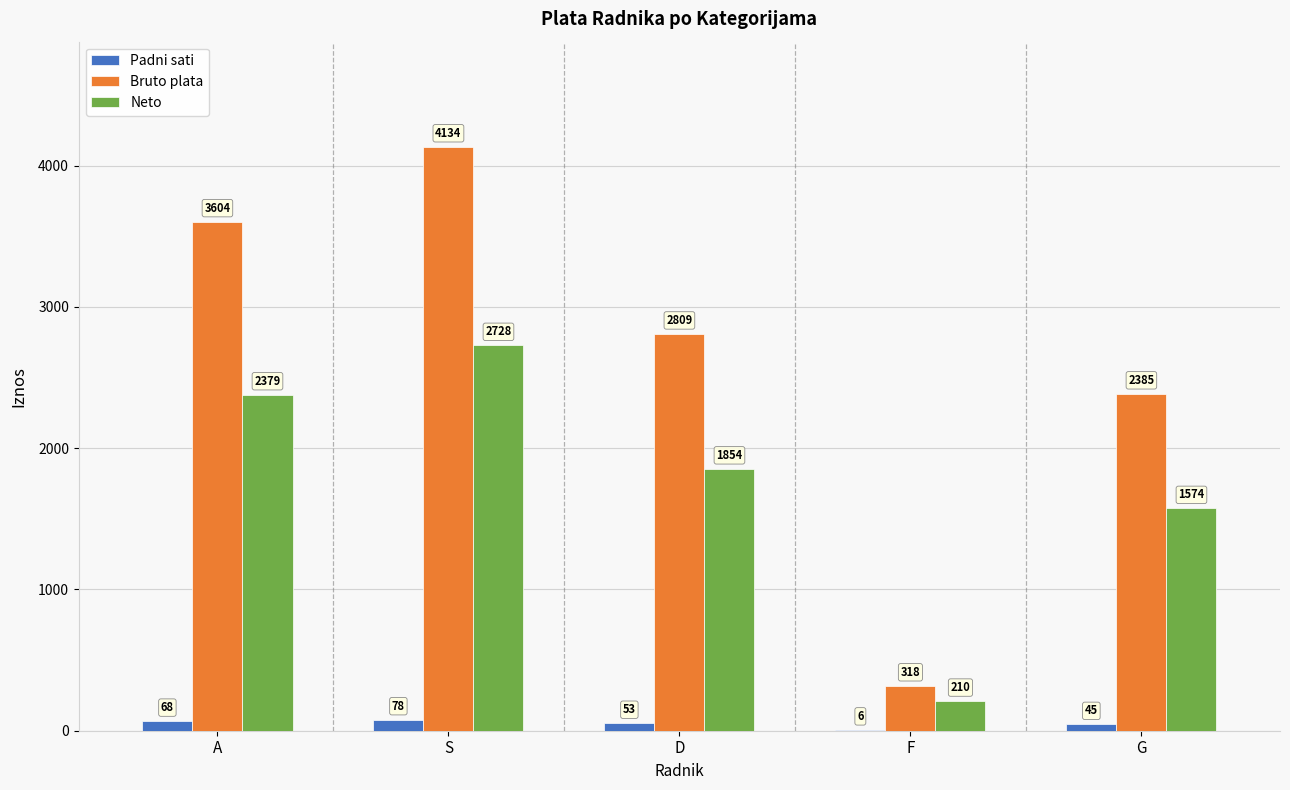

True or false: Padni sati has a value of 45.0 at G.

True